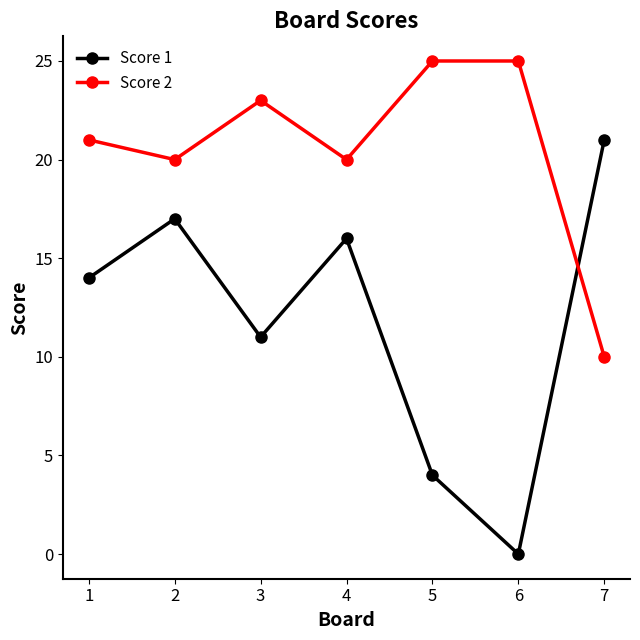

What are all the series names shown in the legend?

Score 1, Score 2